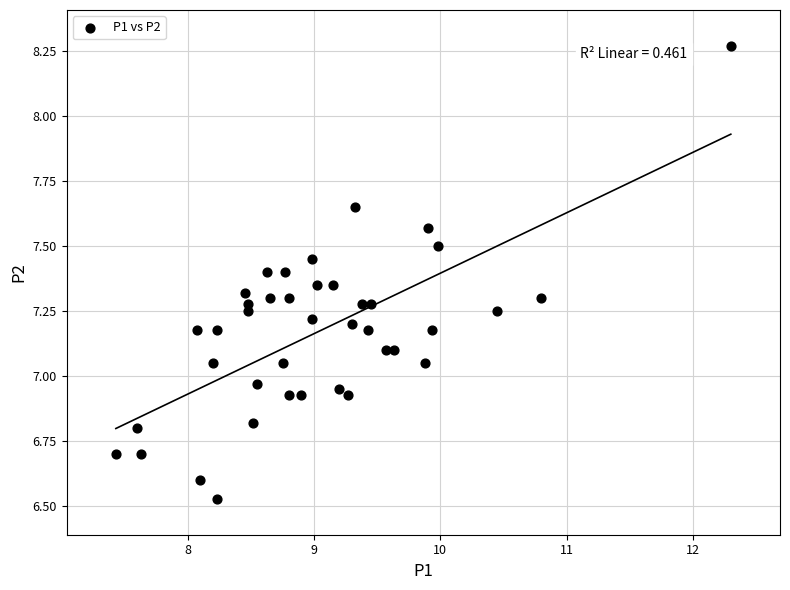

What is the range of Y values (max minus min)?

1.7